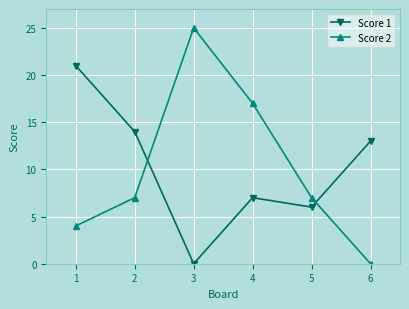

Read the Score 2 value at 3, to the nearest 5.

25